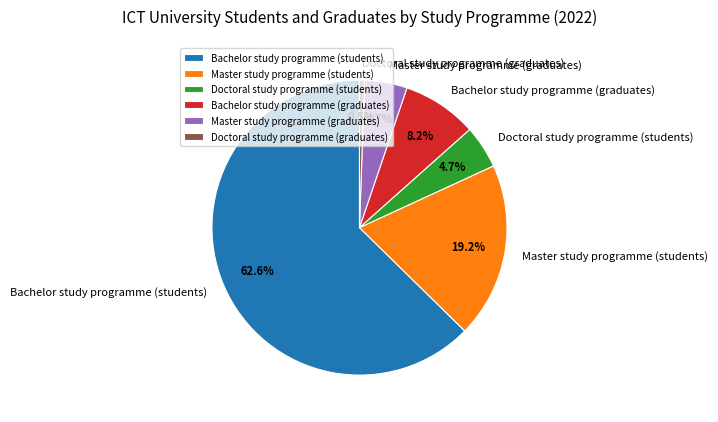

Count the number of slices in the pie.

6